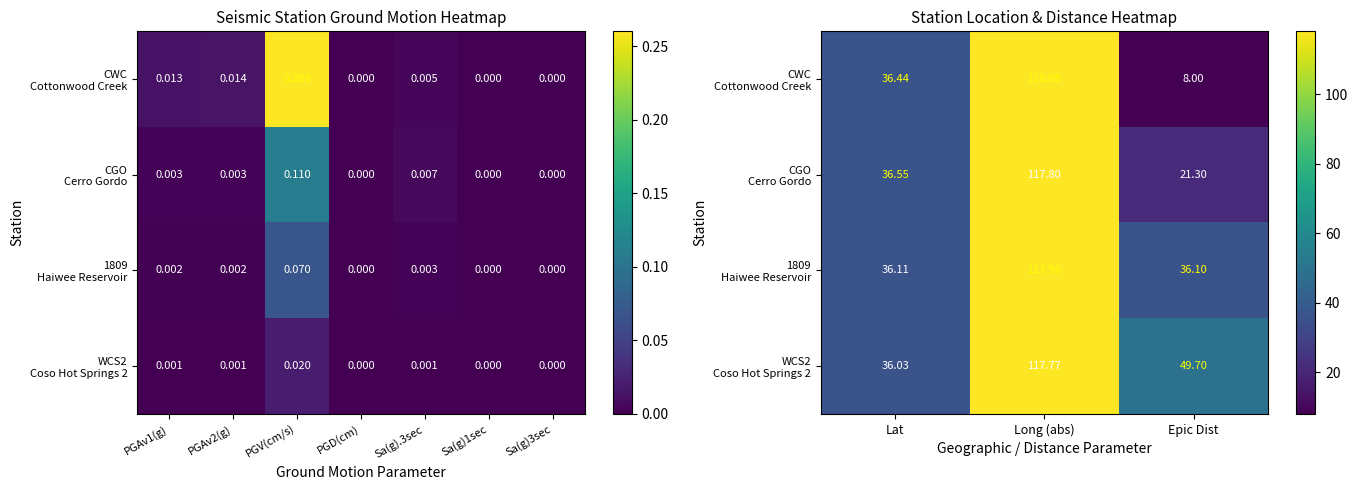

What is the average value of the WCS2 Coso Hot Springs 2 series?

67.8